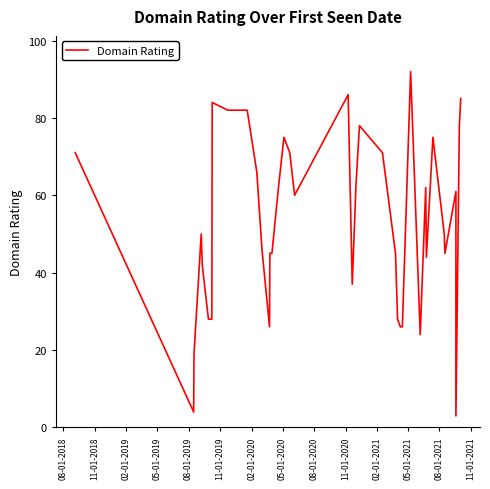

Does the chart display data point markers on the line(s)?

No